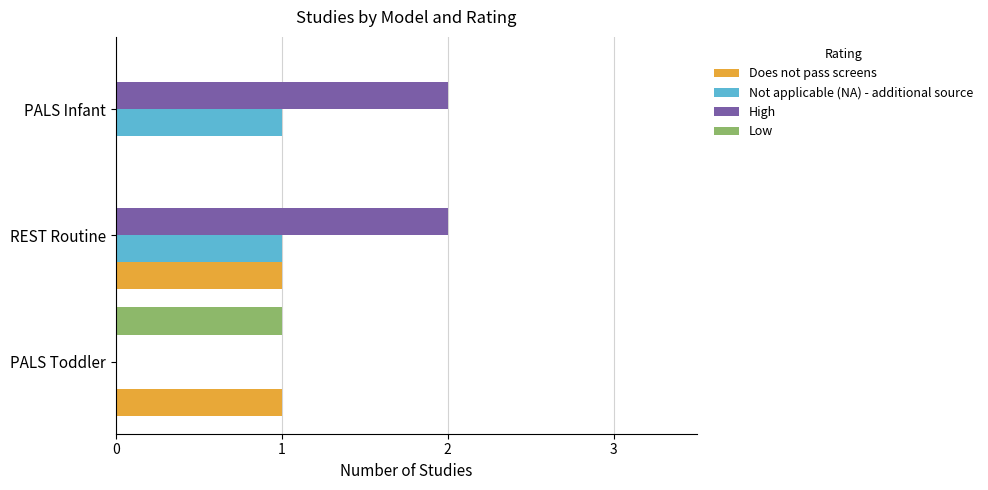

What are all the series names shown in the legend?

Does not pass screens, Not applicable (NA) - additional source, High, Low